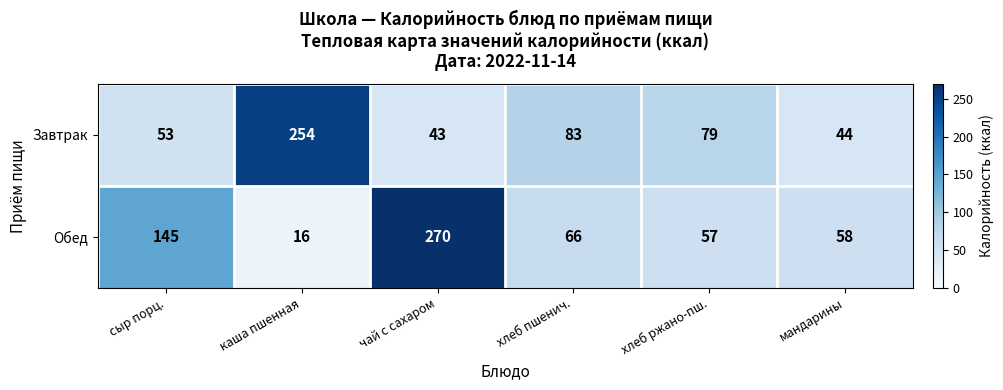

Which series changed the most between сыр порц. and хлеб ржано-пш.?

Обед